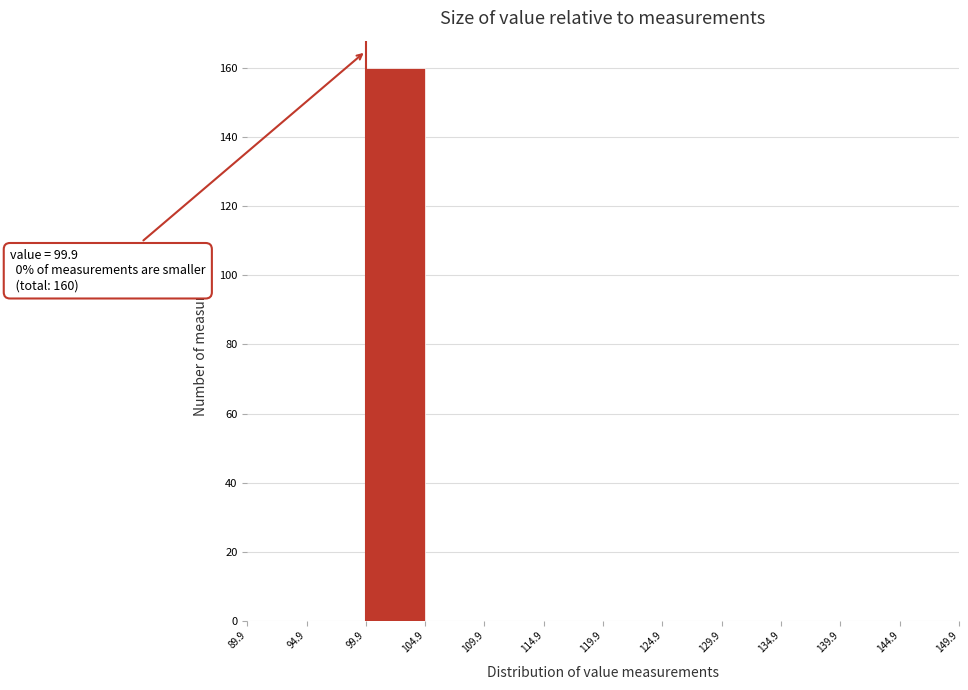

Which range on the x-axis has the tallest bar?

99.9 to 104.9